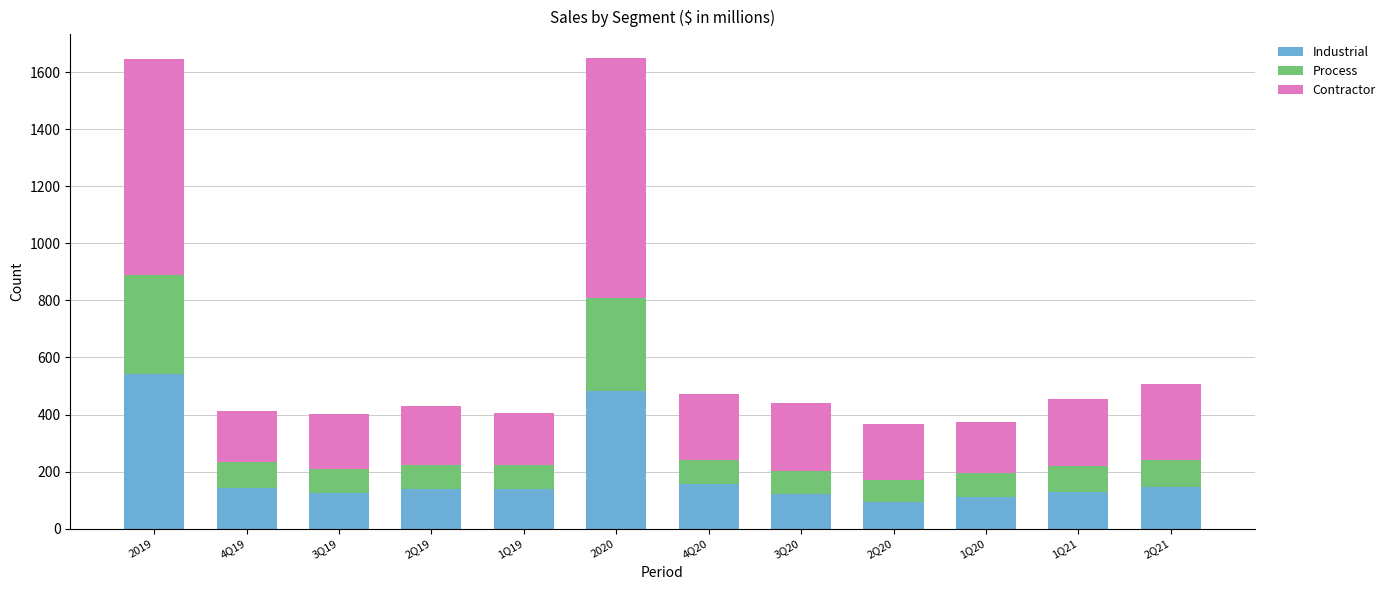

What is the difference between the second highest and second lowest values in the Industrial series?

371.5